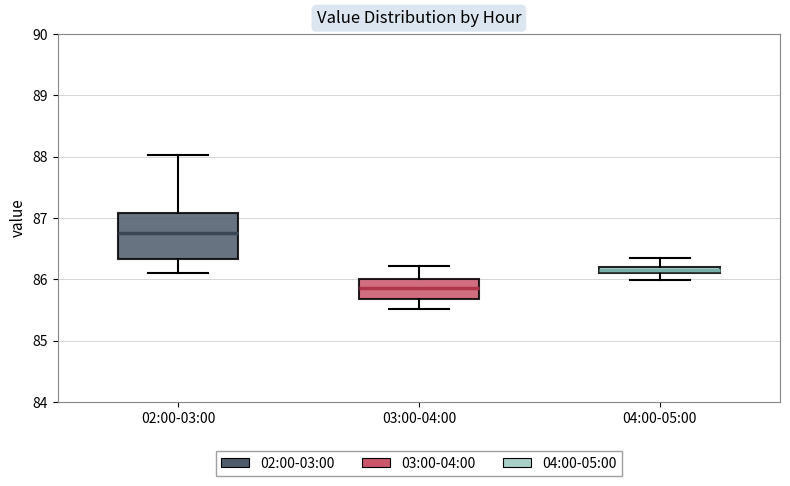

Which box is the tallest, from its lower edge to its upper edge?

02:00-03:00